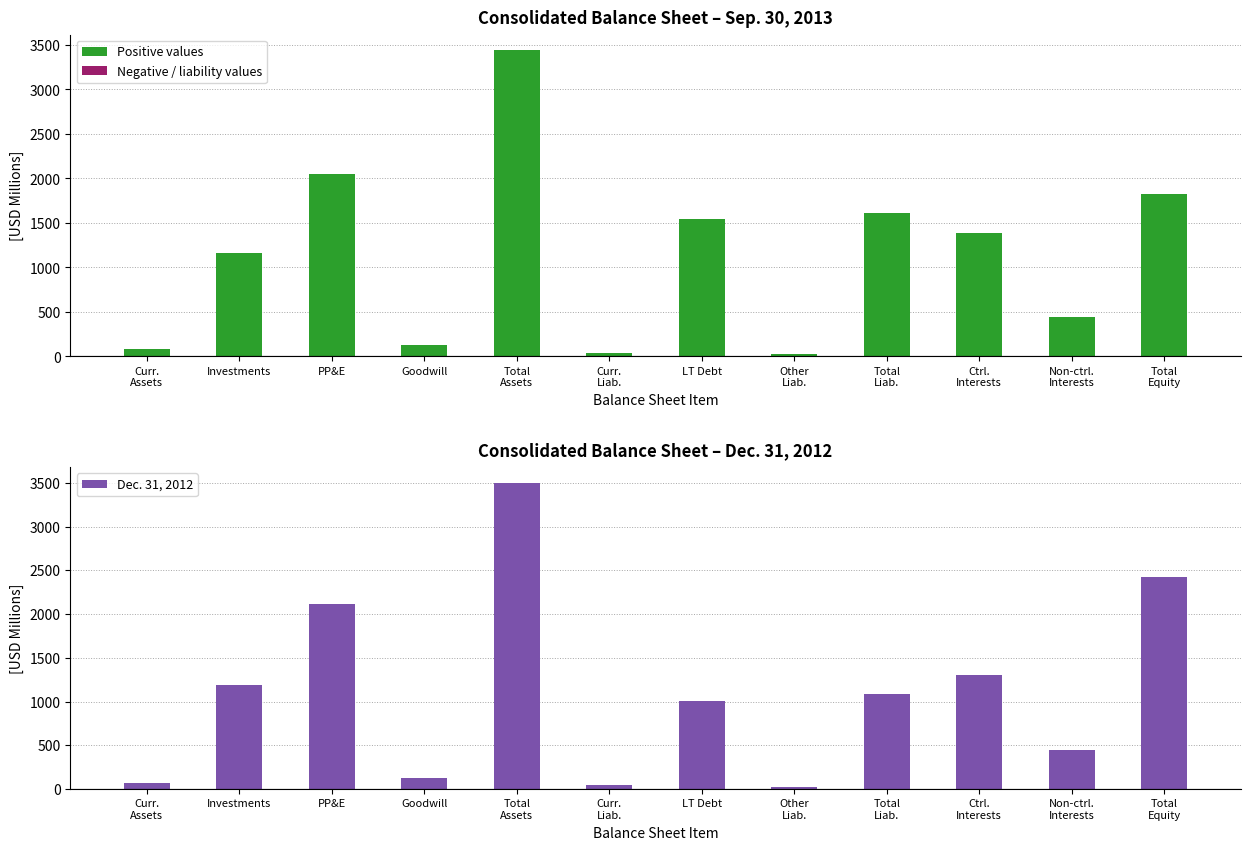

At which label does Sep. 30, 2013 reach its minimum?

Other
Liab.